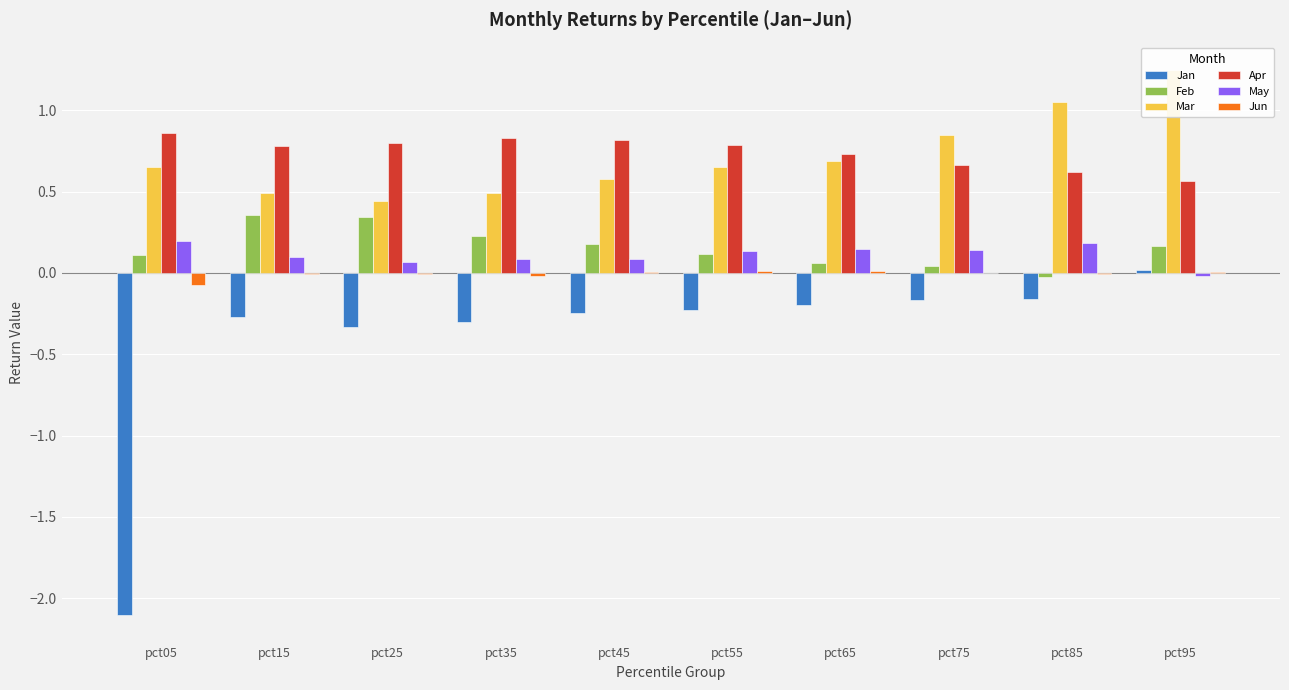

Which series has the largest total across all categories?

Apr